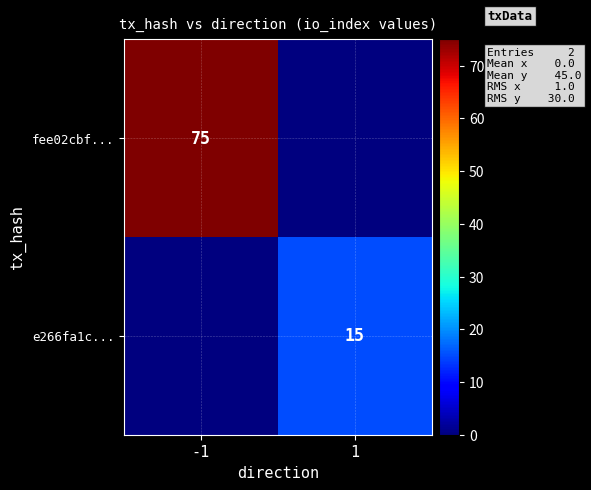

The fee02cbf... series shows 75 at -1. True or false?

True